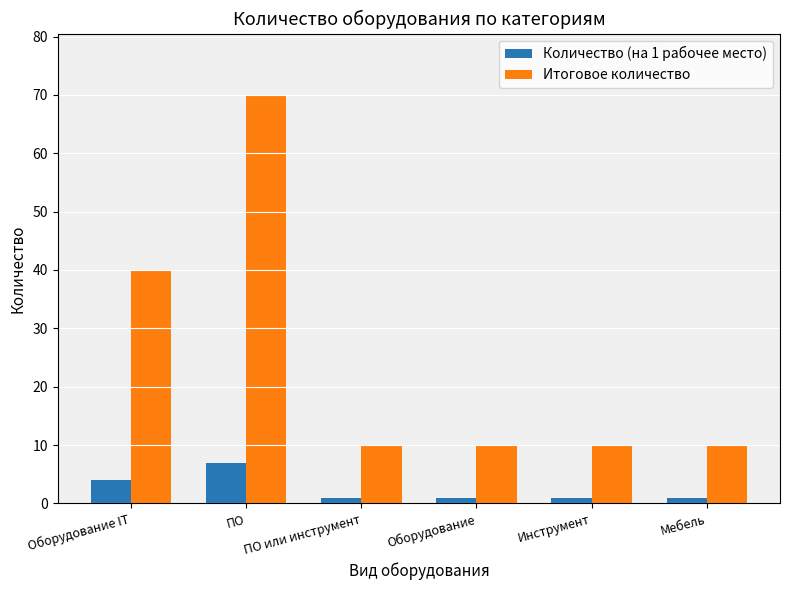

Reading left to right, list all the values displayed in this chart.

Количество (на 1 рабочее место): Оборудование IT=4	ПО=7	ПО или инструмент=1	Оборудование=1	Инструмент=1	Мебель=1
Итоговое количество: Оборудование IT=40	ПО=70	ПО или инструмент=10	Оборудование=10	Инструмент=10	Мебель=10